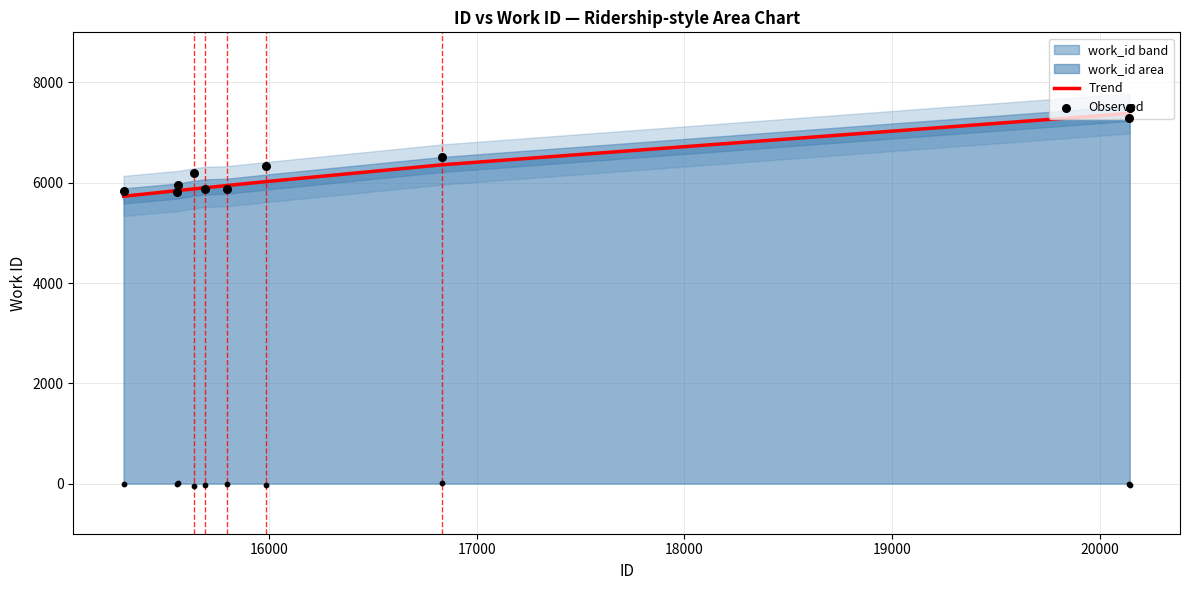

Which series has the largest total across all categories?

Observed